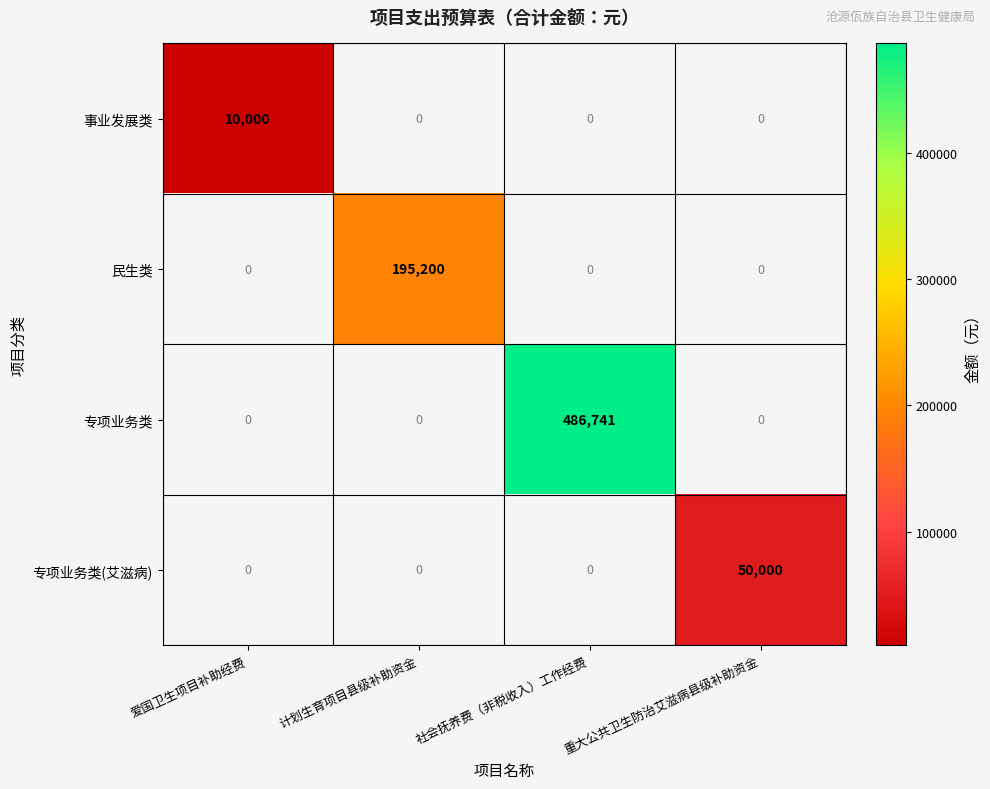

The 民生类 series shows 85348.6 at 计划生育项目县级补助资金. True or false?

False